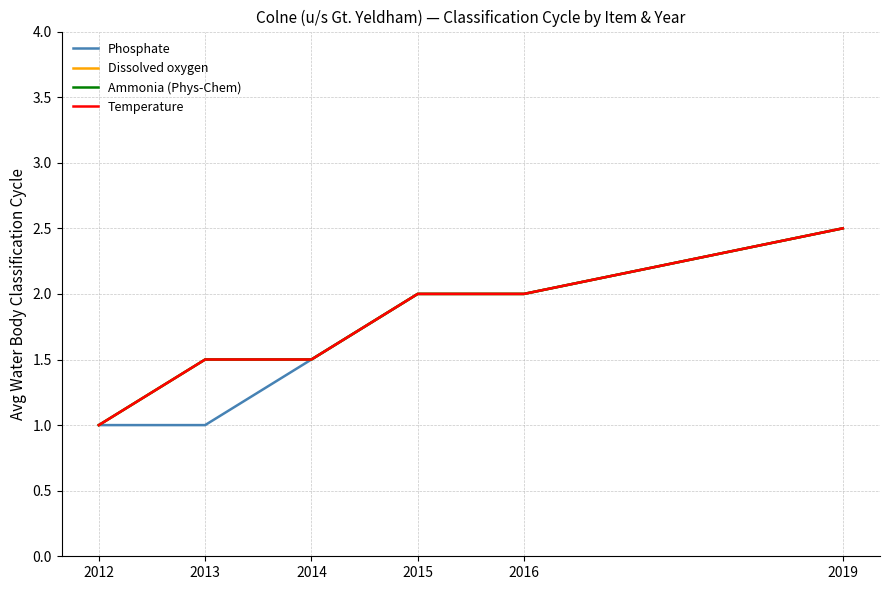

What is the lowest value of the Phosphate series?

1.0